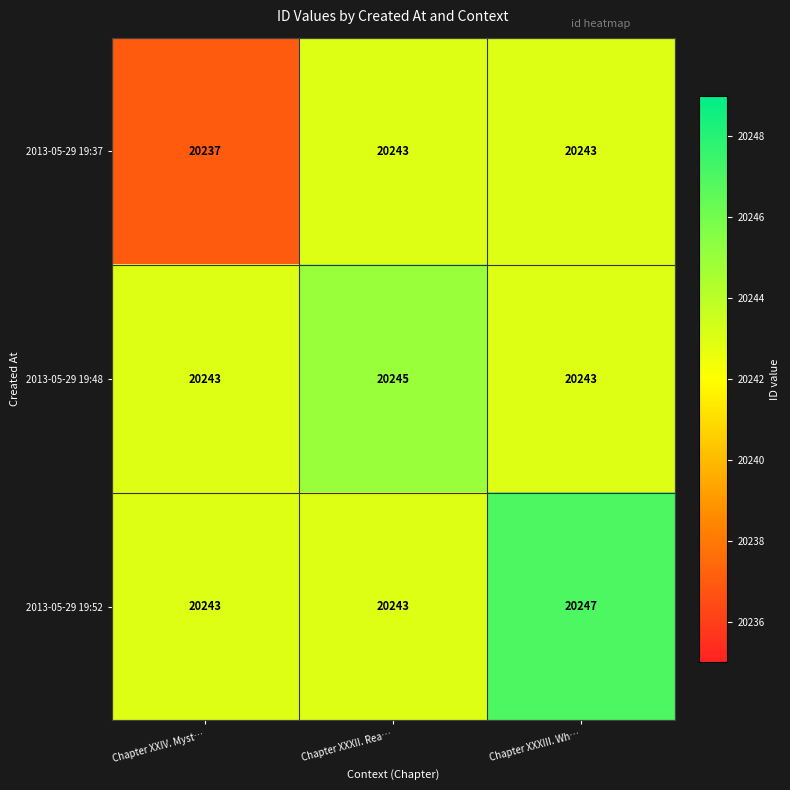

Which series has the widest spread of values?

2013-05-29 19:37